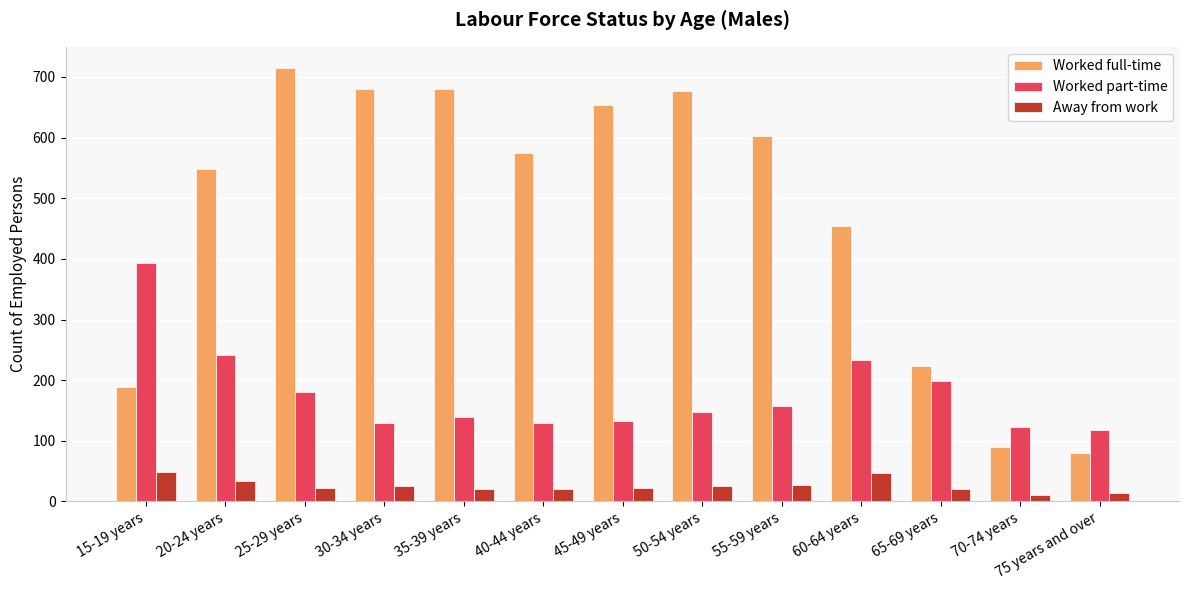

What is the value of the Worked part-time bar at the 7th from the left?

133